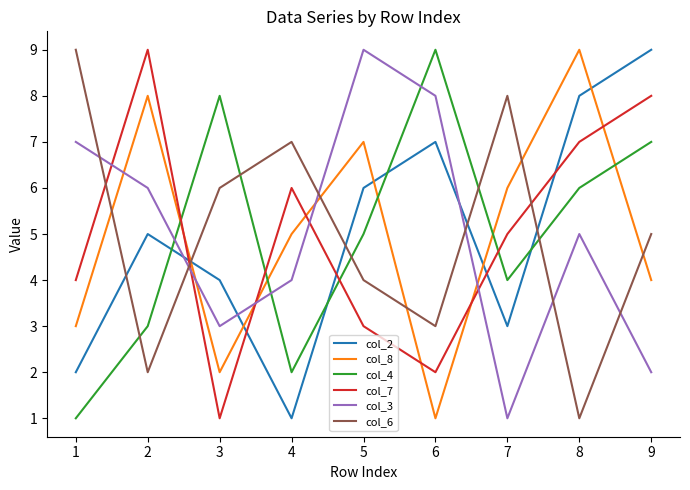

Is the value of col_4 at 4 greater than the value of col_3 at 5?

No